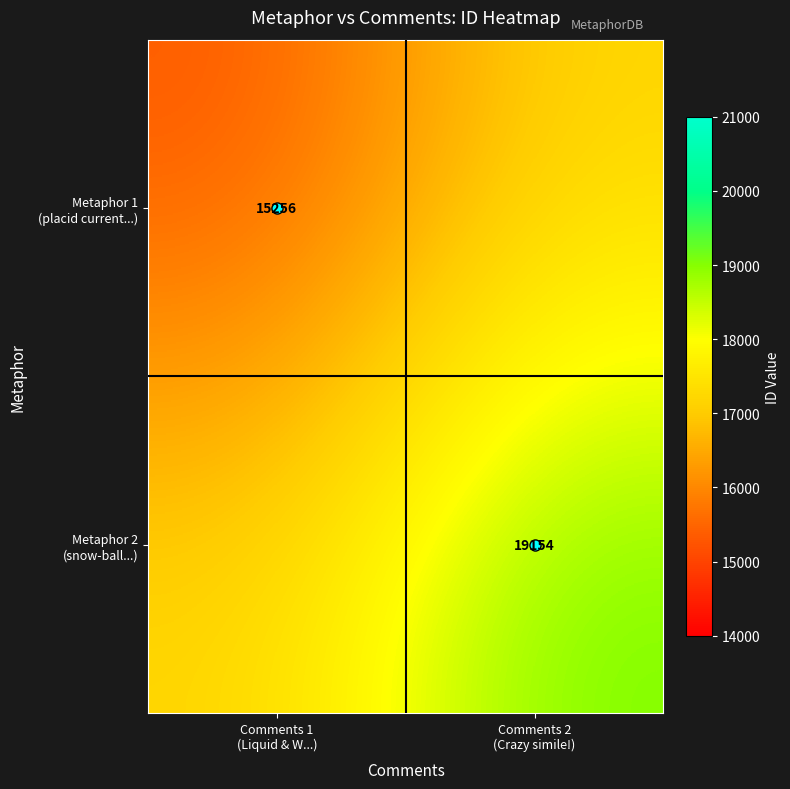

List the labels in order of Metaphor 1 (placid current...) value, largest first.

Comments 2 (Crazy simile!), Comments 1 (Liquid & W...)